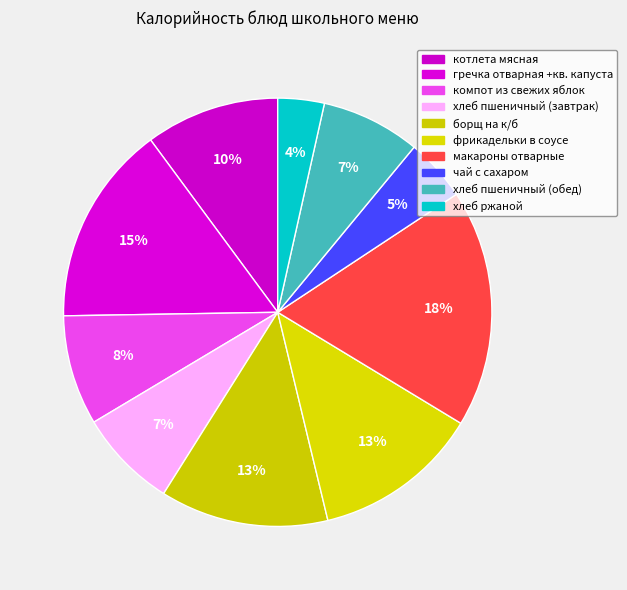

To the nearest percent, what is the combined percentage of хлеб пшеничный (обед) and хлеб ржаной?

11%